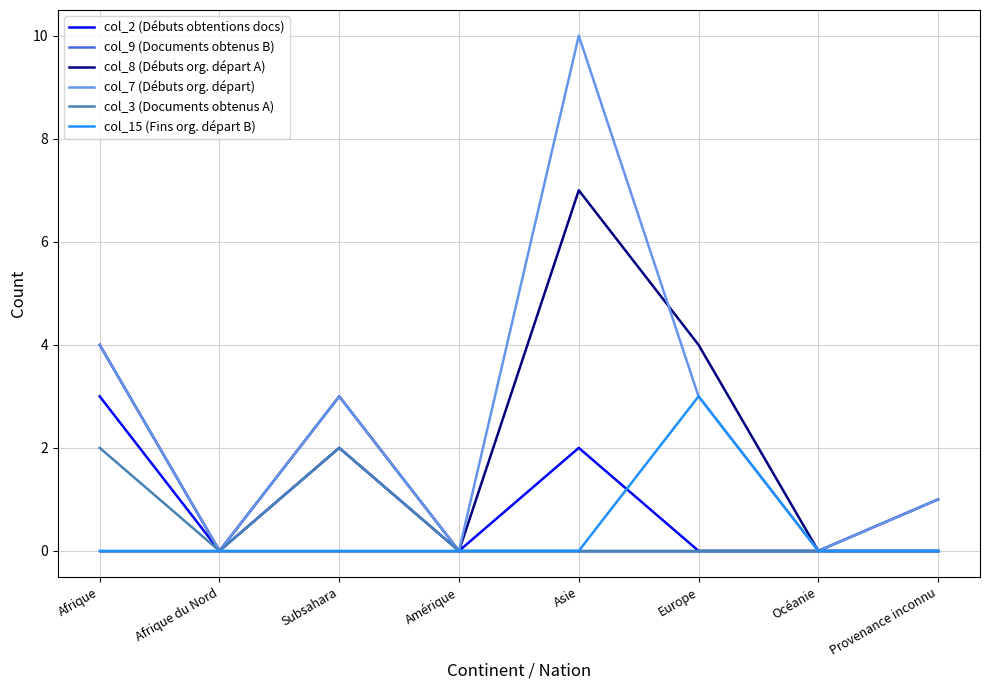

How many distinct data groups are displayed?

6